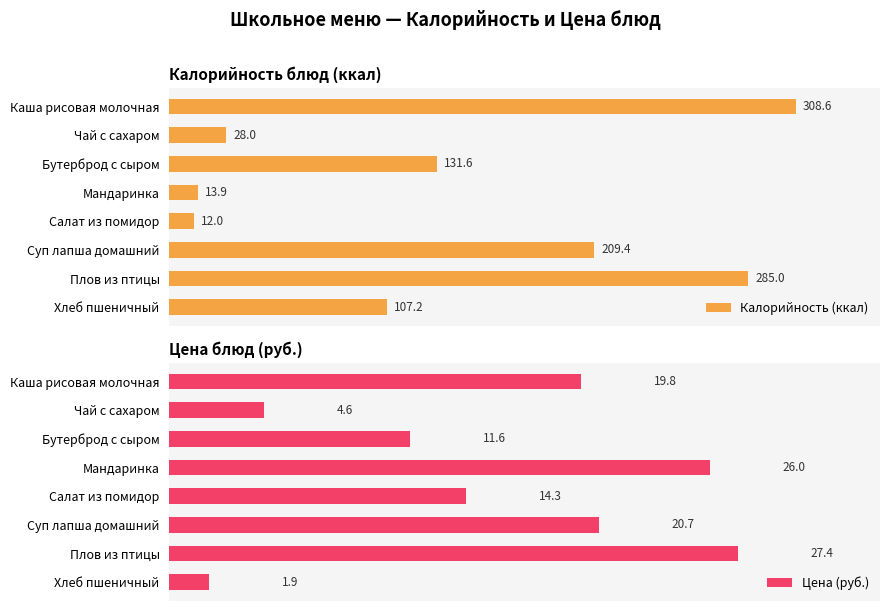

Rank the categories by Калорийность (ккал) value from lowest to highest.

Салат из помидор, Мандаринка, Чай с сахаром, Хлеб пшеничный, Бутерброд с сыром, Суп лапша домашний, Плов из птицы, Каша рисовая молочная